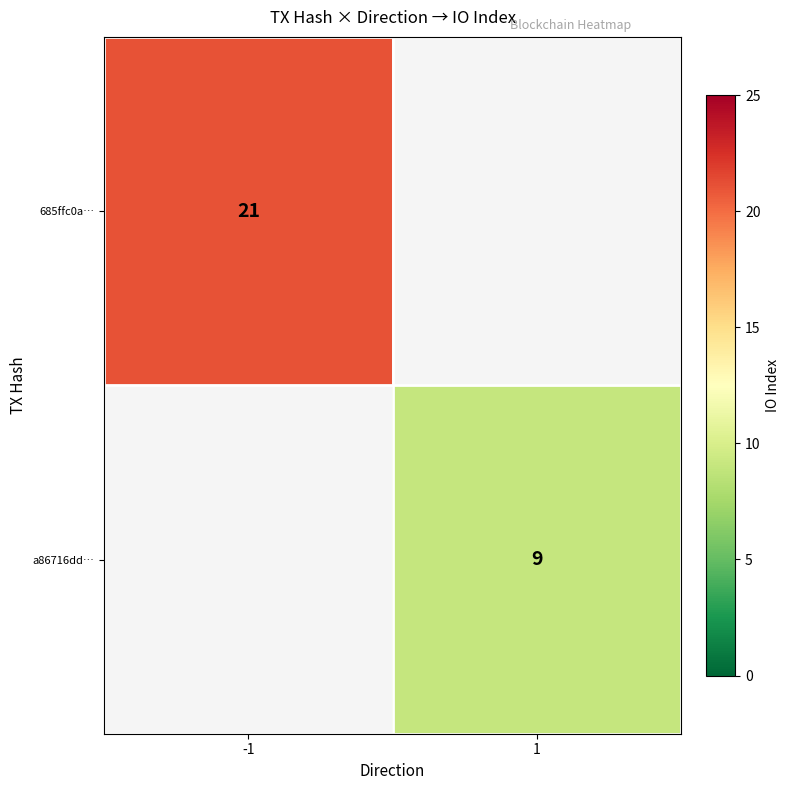

How many distinct data groups are displayed?

2